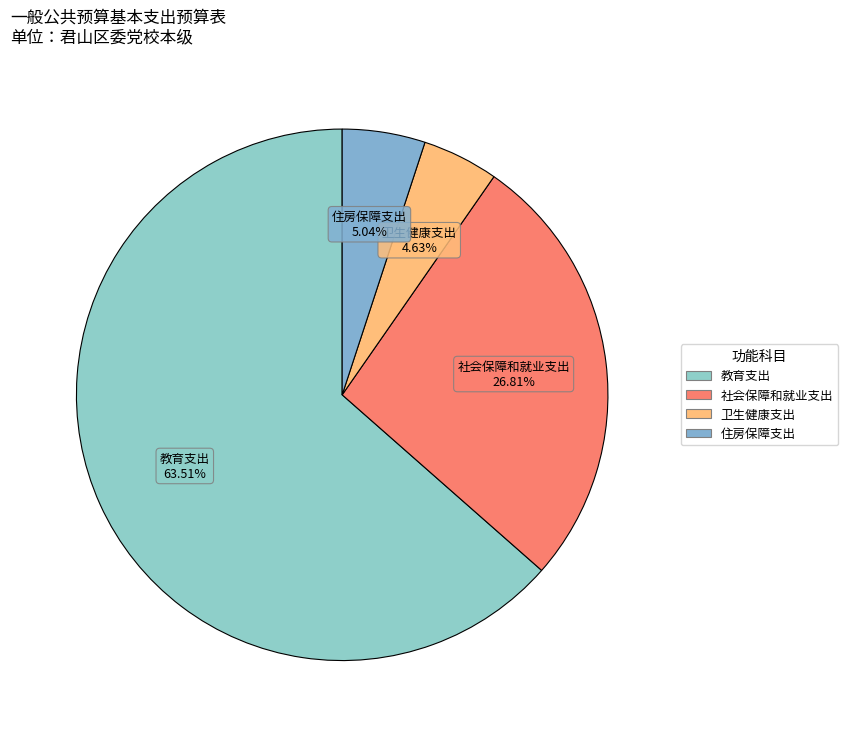

Which category has the biggest portion of the pie?

教育支出